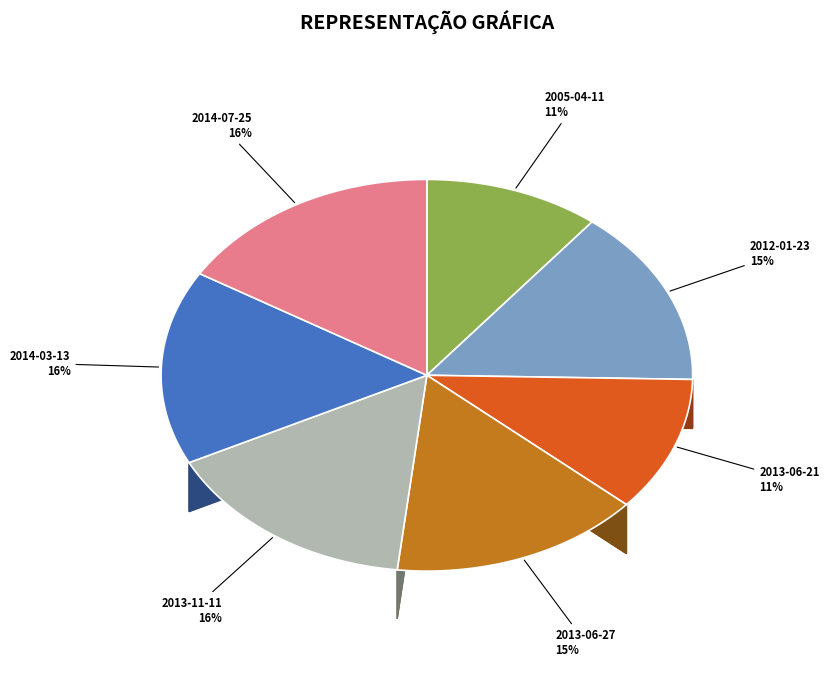

Is 2013-11-11 the majority of the pie?

No